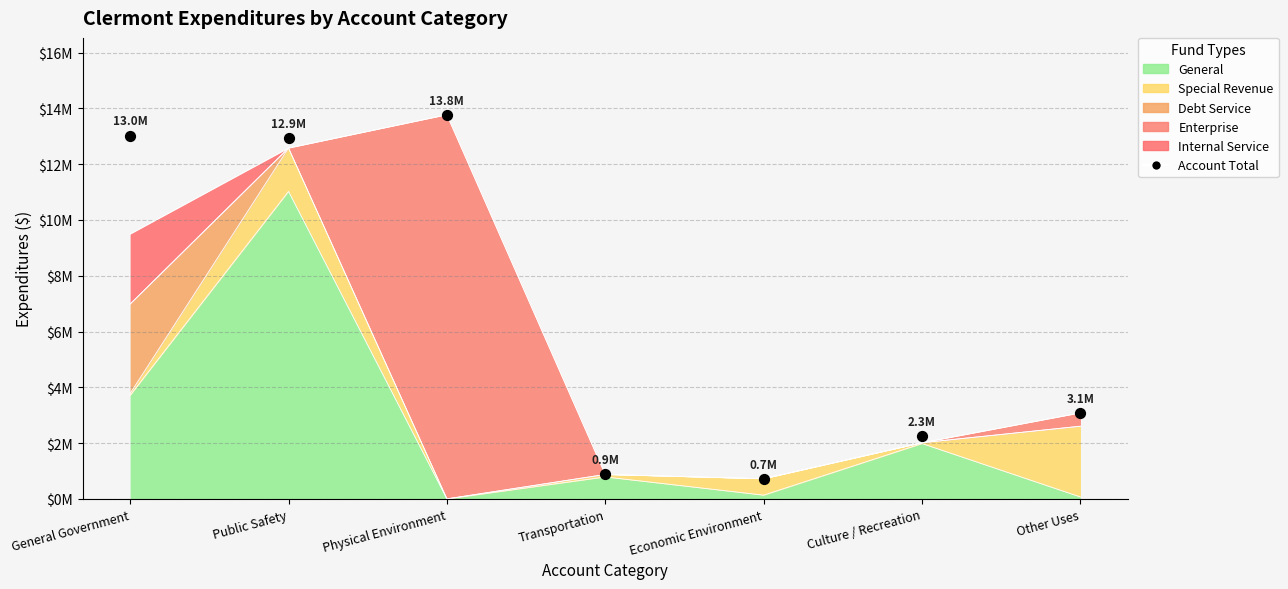

At which category is the sum across all series the highest?

Physical Environment